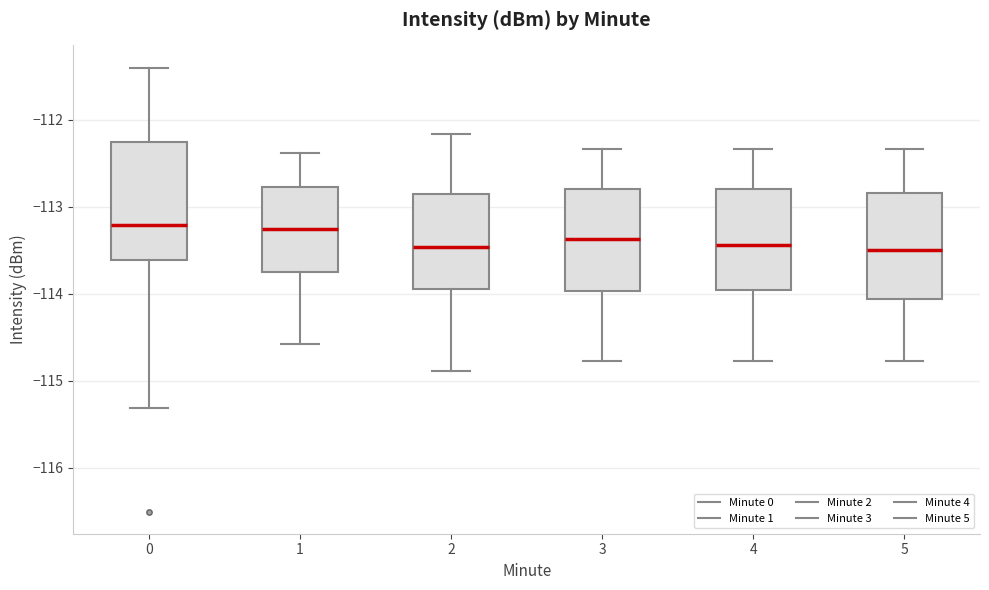

Reading left to right, transcribe this box plot: for each box, give where its median line is, the range the box spans, and where its two whiskers end, as read against the y-axis. The values are not printed on the chart, so give them approximately, as read against the axis.

0: median -113.2, box -113.6 to -112.3, whiskers -115.3 to -111.4
1: median -113.3, box -113.7 to -112.8, whiskers -114.6 to -112.4
2: median -113.5, box -114.0 to -112.9, whiskers -114.9 to -112.2
3: median -113.4, box -114.0 to -112.8, whiskers -114.8 to -112.3
4: median -113.4, box -114.0 to -112.8, whiskers -114.8 to -112.3
5: median -113.5, box -114.1 to -112.8, whiskers -114.8 to -112.3